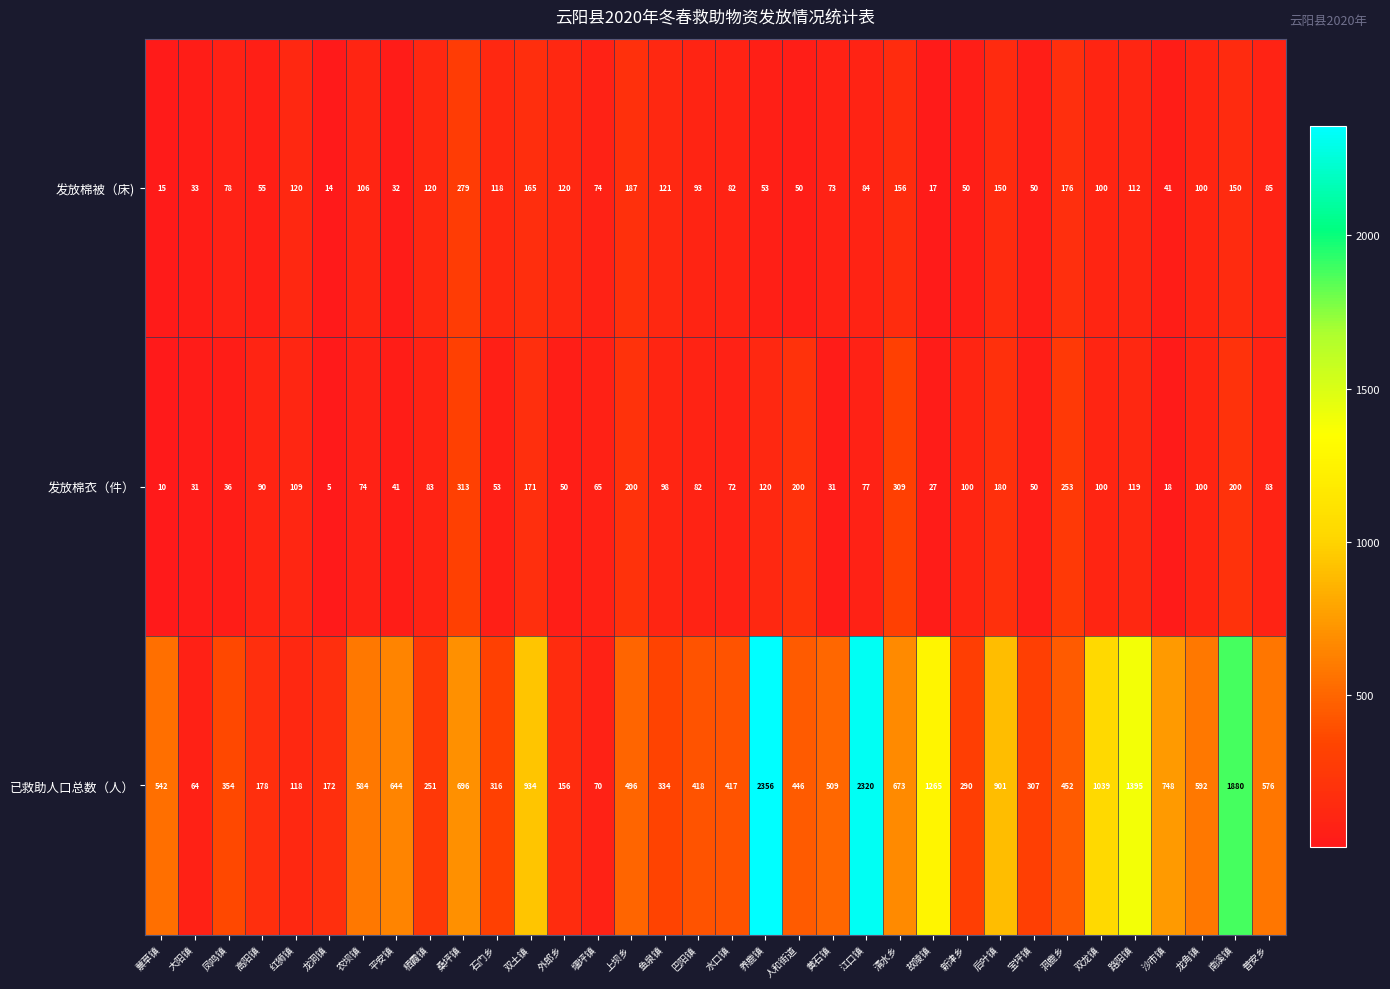

What is the highest value of the 已救助人口总数（人） series?

2356